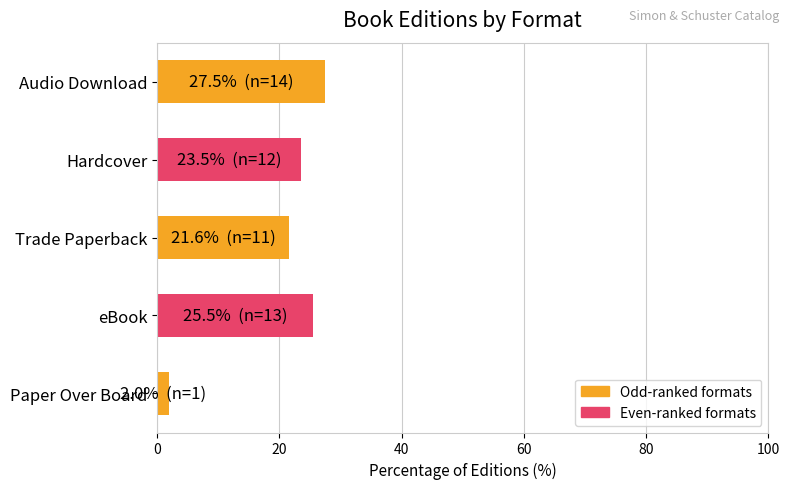

Does the chart contain any negative values?

No